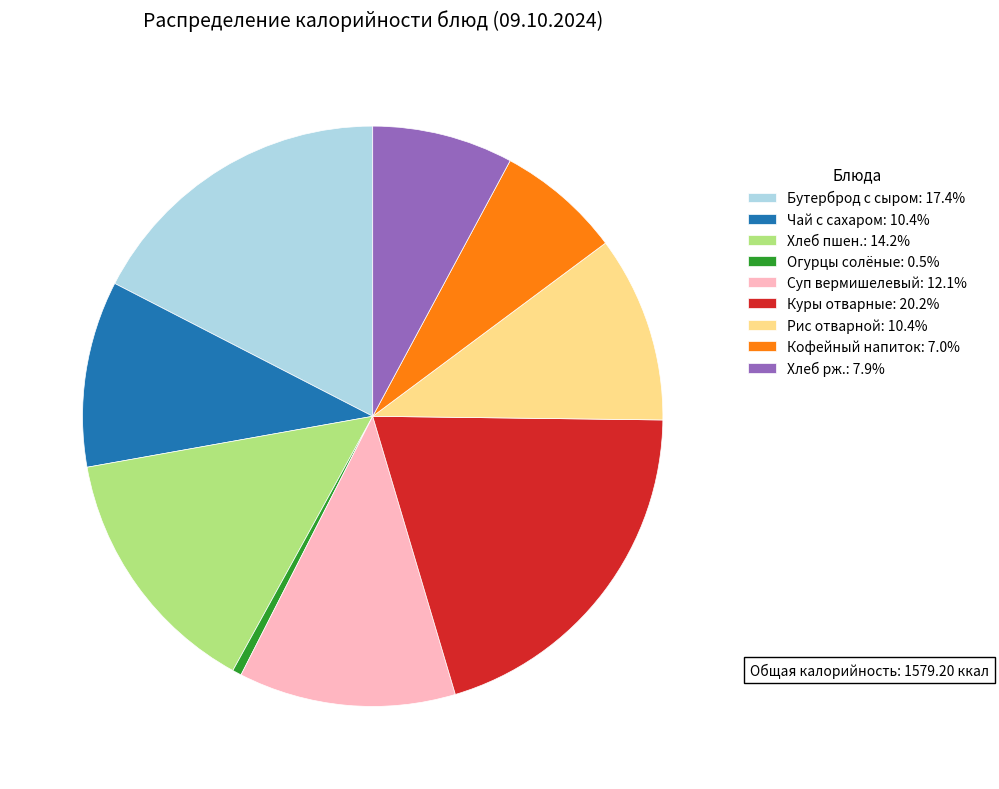

Approximately how many times larger is the value at Хлеб рж. compared to Чай с сахаром?

0.8